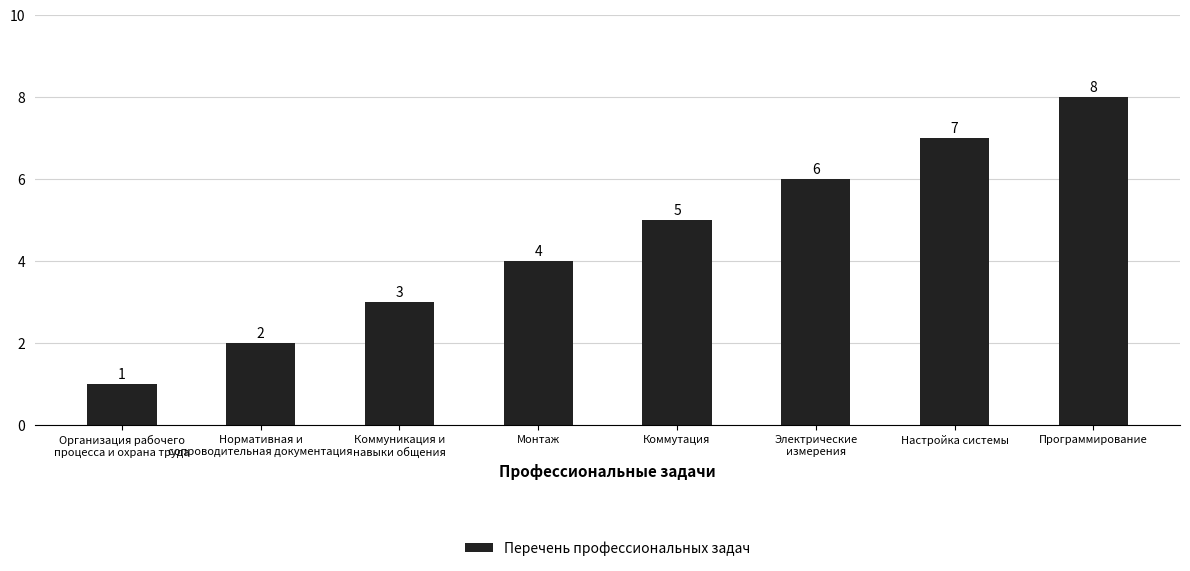

Is it true that the value at Монтаж is 4?

True